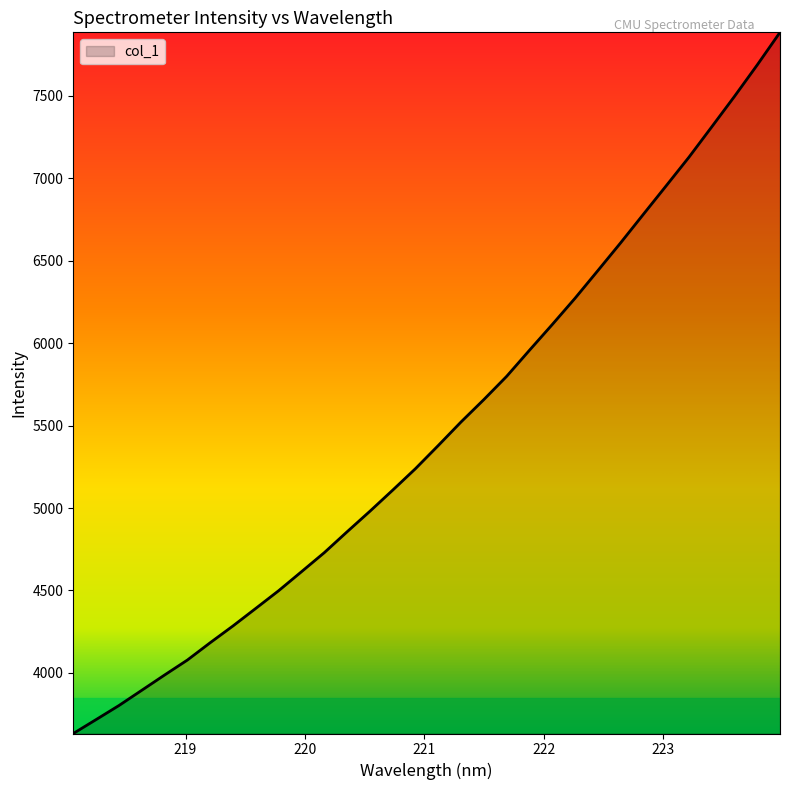

What is the maximum value shown in the chart?

7883.3